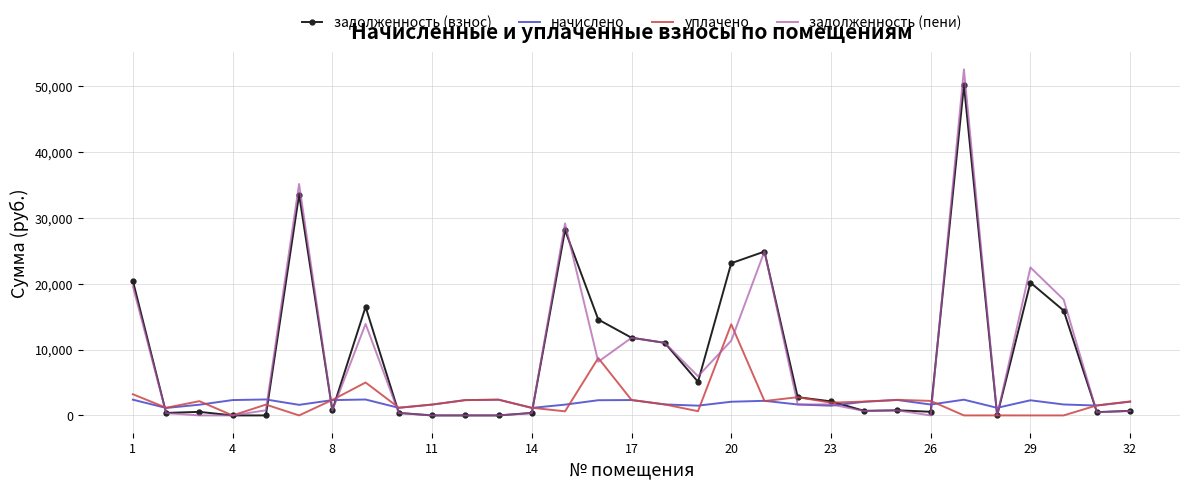

What is the maximum value shown in the chart?

52593.8